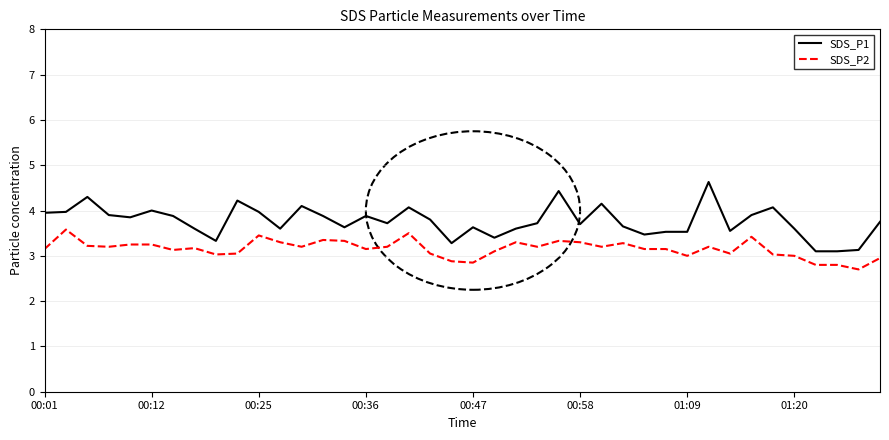

What is the difference between the maximum and minimum values in the SDS_P2 series?

0.9